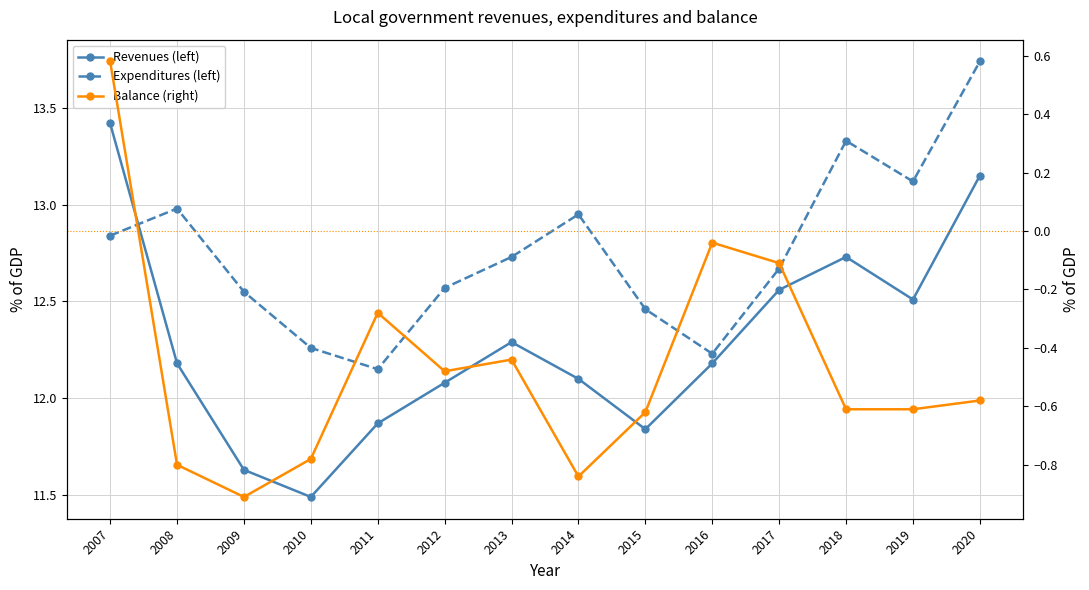

What is the lowest value of the Balance (right) series?

-0.9